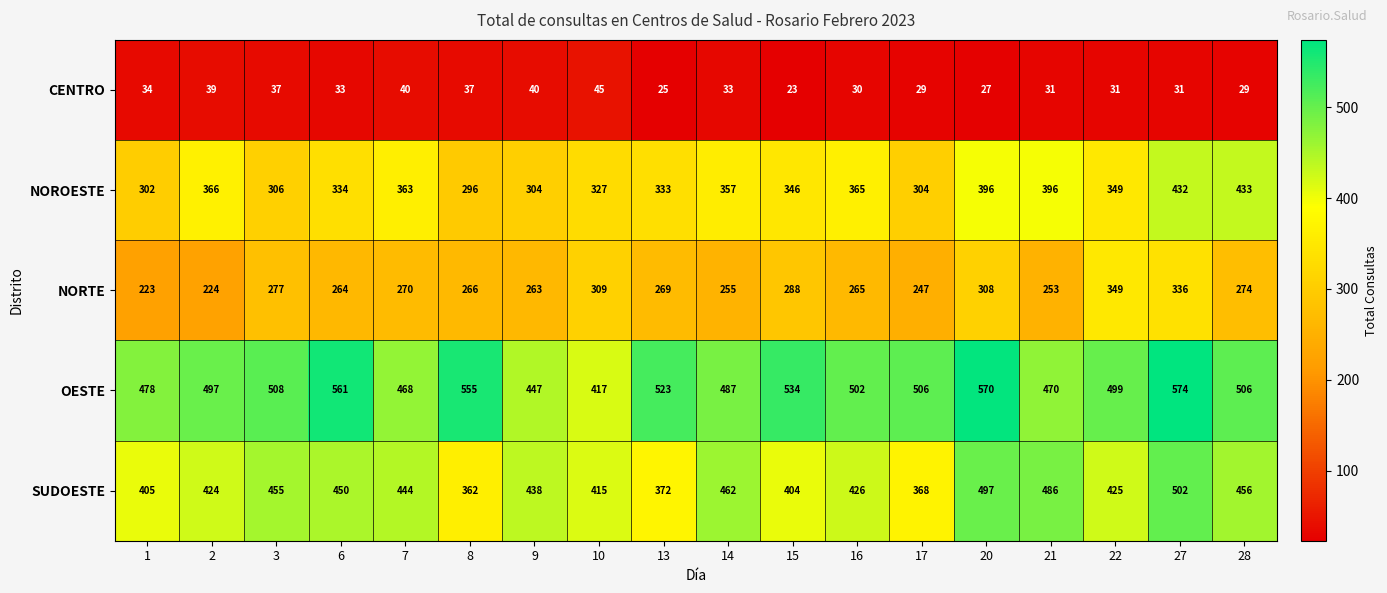

What is the difference between the highest and lowest values at 14?

454